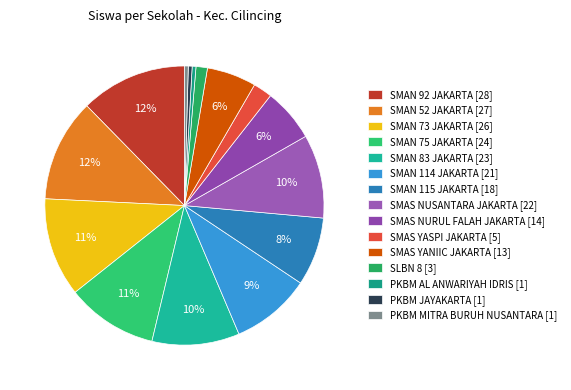

To the nearest percent, what is the average slice percentage?

7%